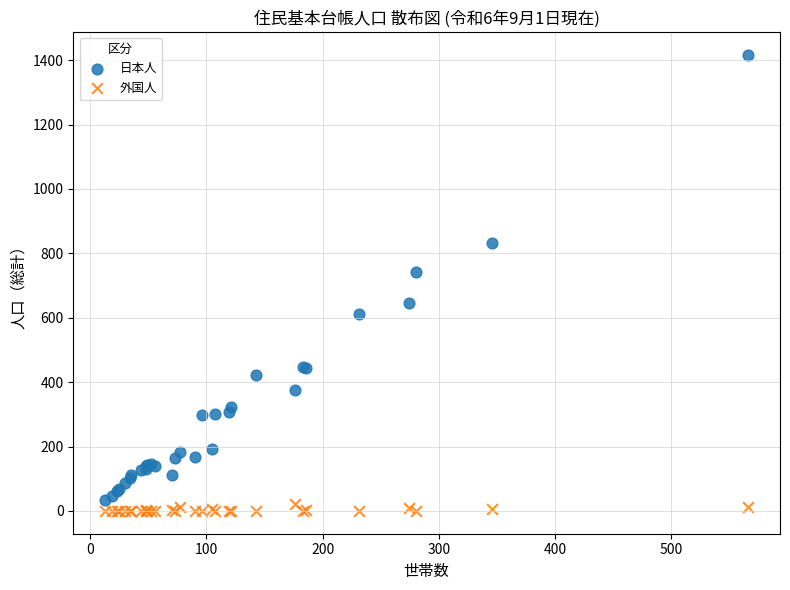

Across all series, what Y value is closest to 708?

741